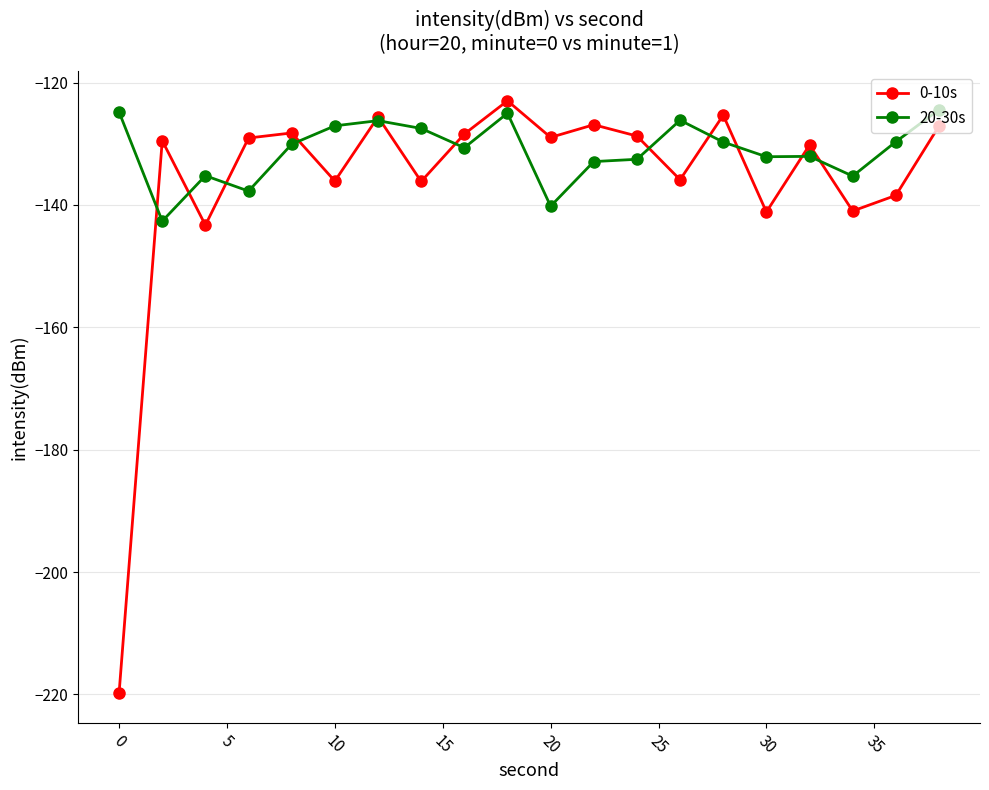

What is the difference between the maximum and minimum values in the 0-10s series?

96.8